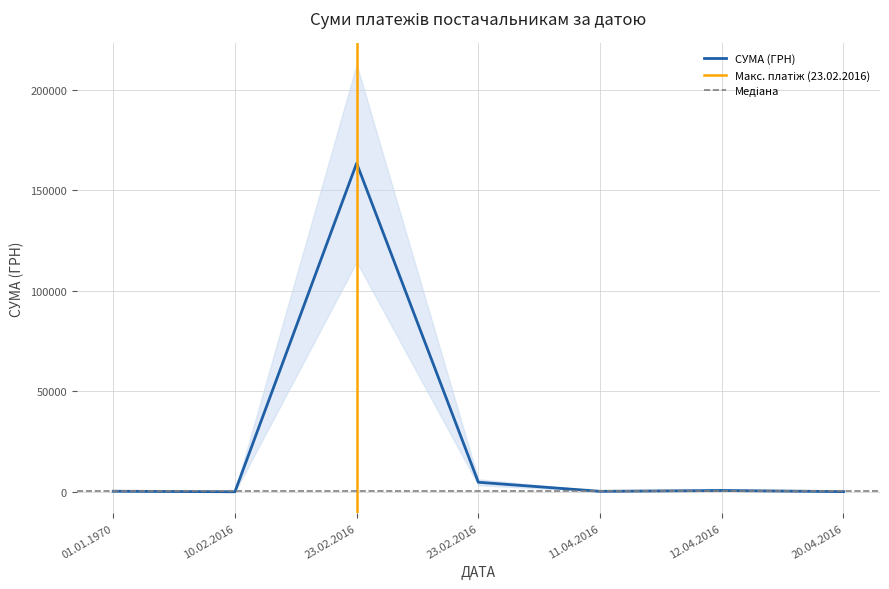

True or false: the data has more than 1 interior local peaks.

True